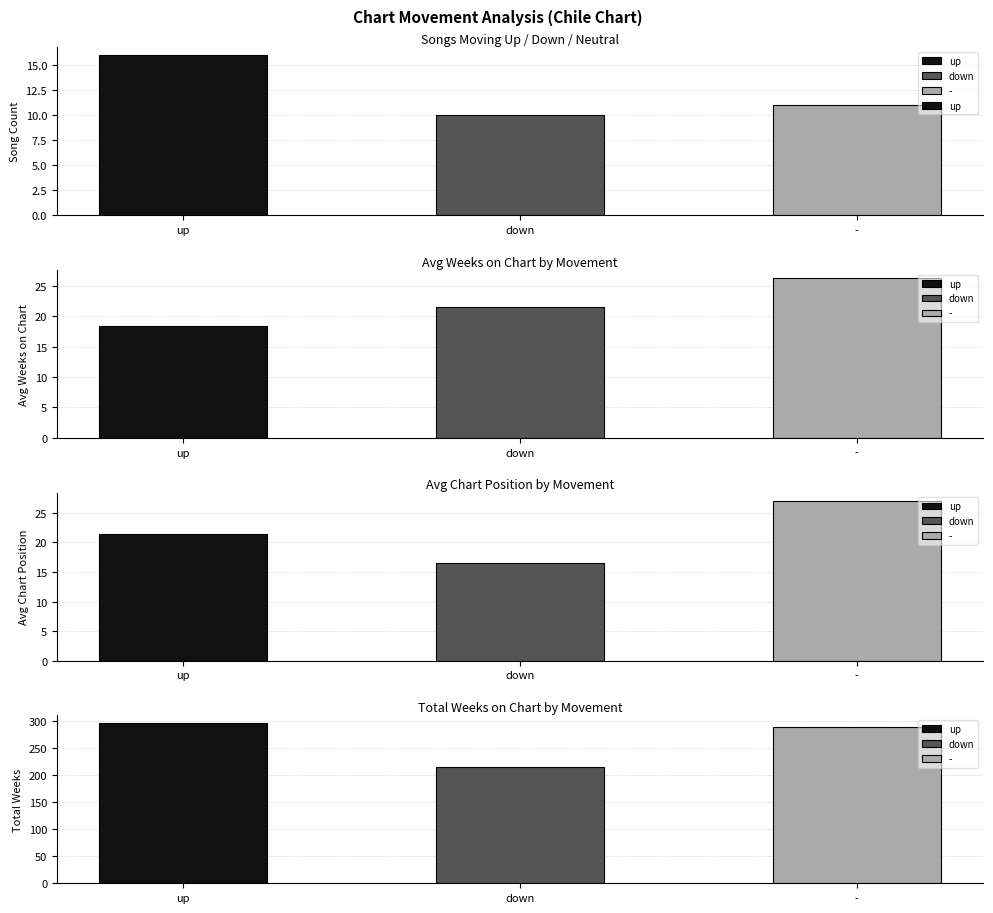

What is the difference between the values at up and -?

5